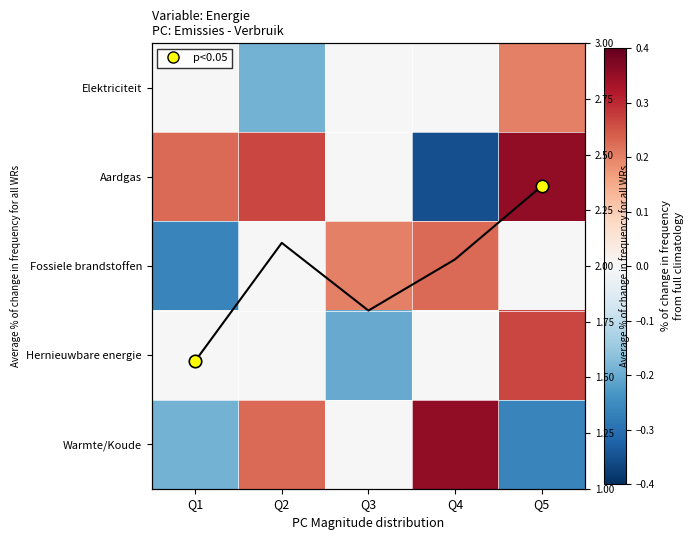

What is the maximum value for Aardgas?

0.4